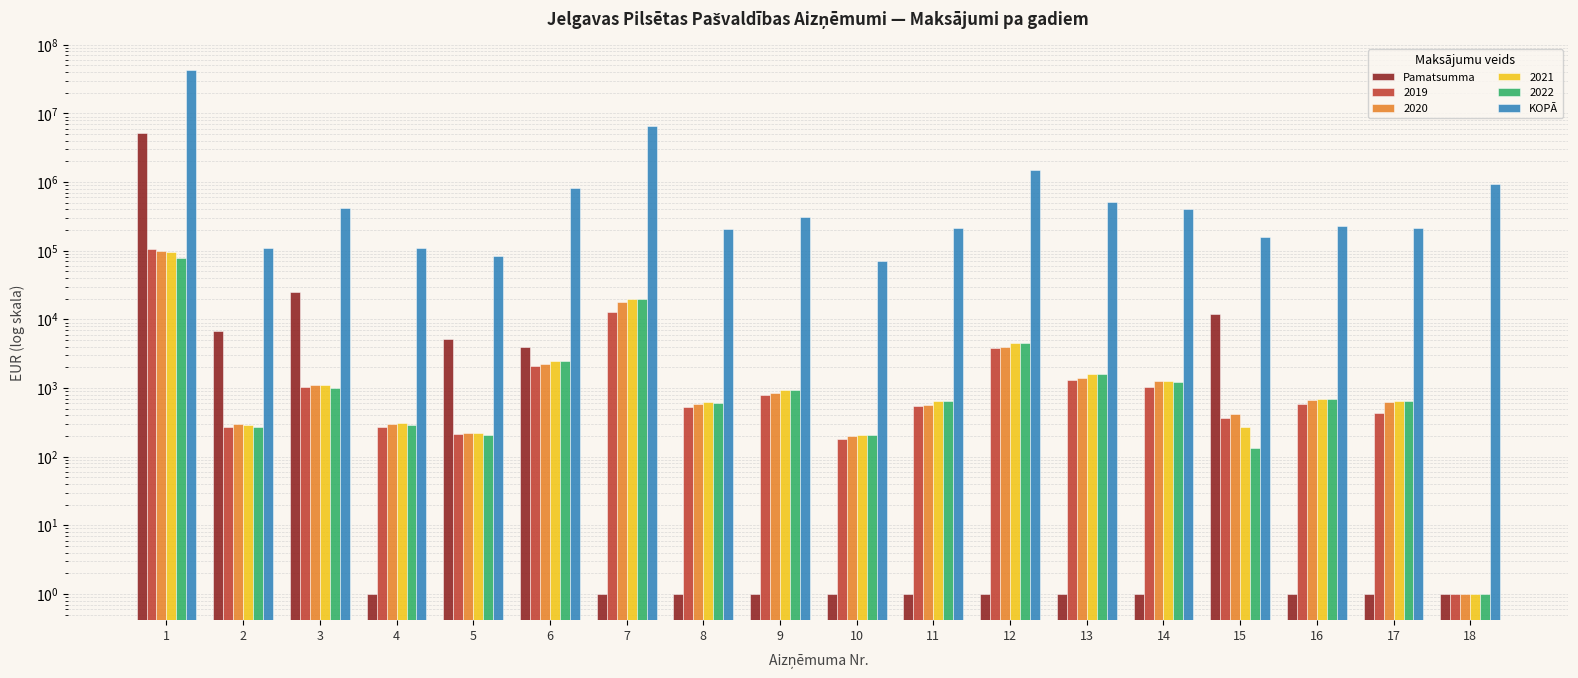

Reading left to right, what are all the values shown in this chart?

Pamatsumma: 1=5108904	2=6728	3=25412	4=1	5=5116	6=4000	7=1	8=1	9=1	10=1	11=1	12=1	13=1	14=1	15=12150	16=1	17=1	18=1
KOPĀ: 1=42764448	2=109330	3=412945	4=108102	5=84413	6=833250	7=6485175	8=206622	9=307624	10=69989	11=212555	12=1496459	13=520249	14=409900	15=157928	16=231313	17=214886	18=930736